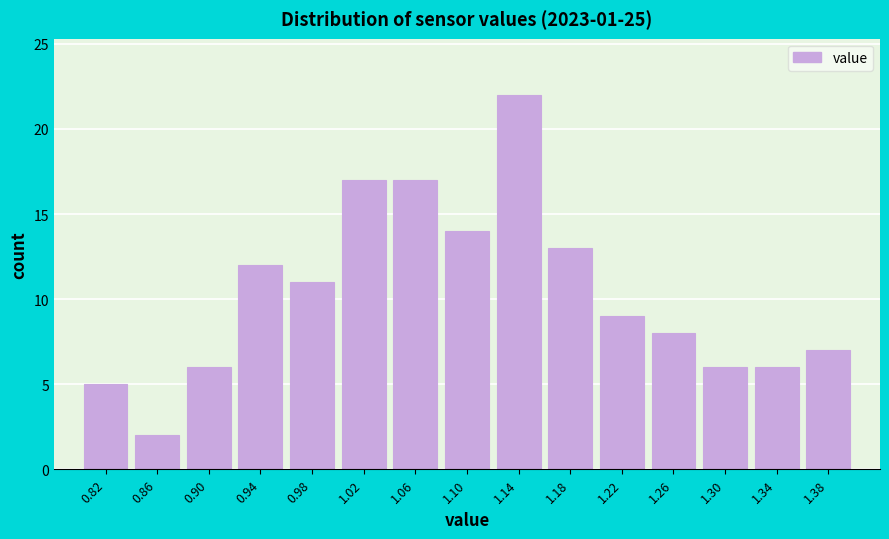

What is the height of the bar covering 1.32 to 1.36 on the x-axis? The values are not printed on the chart, so give them approximately, as read against the axis.

6